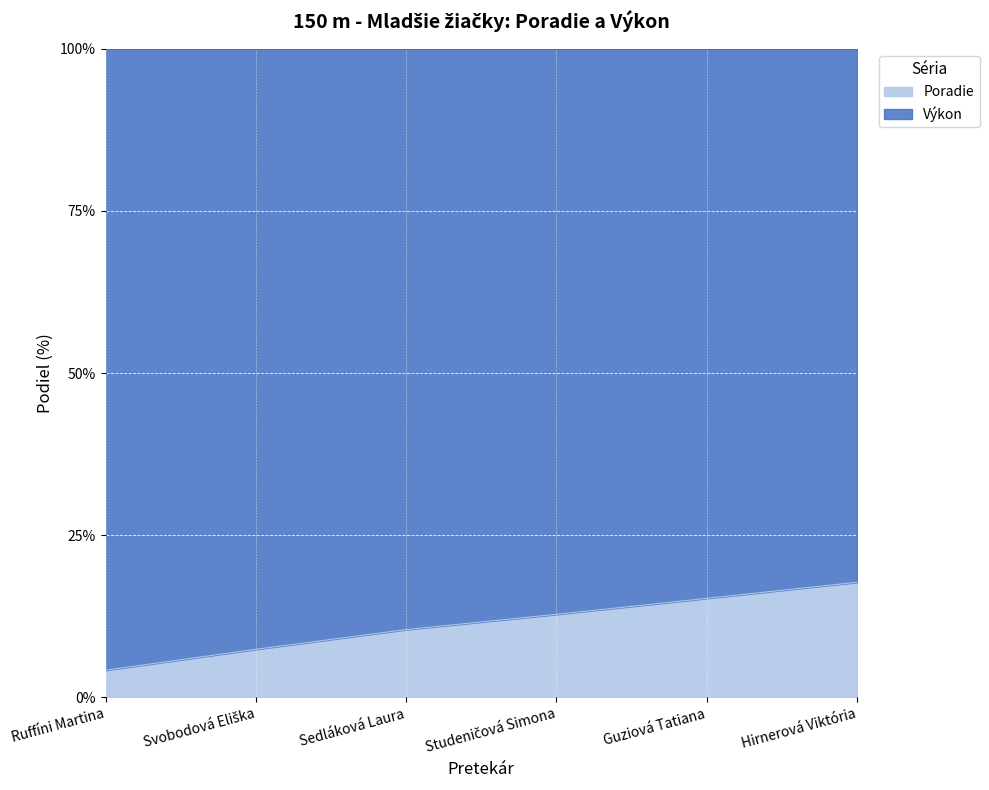

Reading right to left, what are all the values shown in this chart?

Hirnerová Viktória=17.8	Guziová Tatiana=15.3	Studeničová Simona=12.8	Sedláková Laura=10.5	Svobodová Eliška=7.4	Ruffíni Martina=4.2